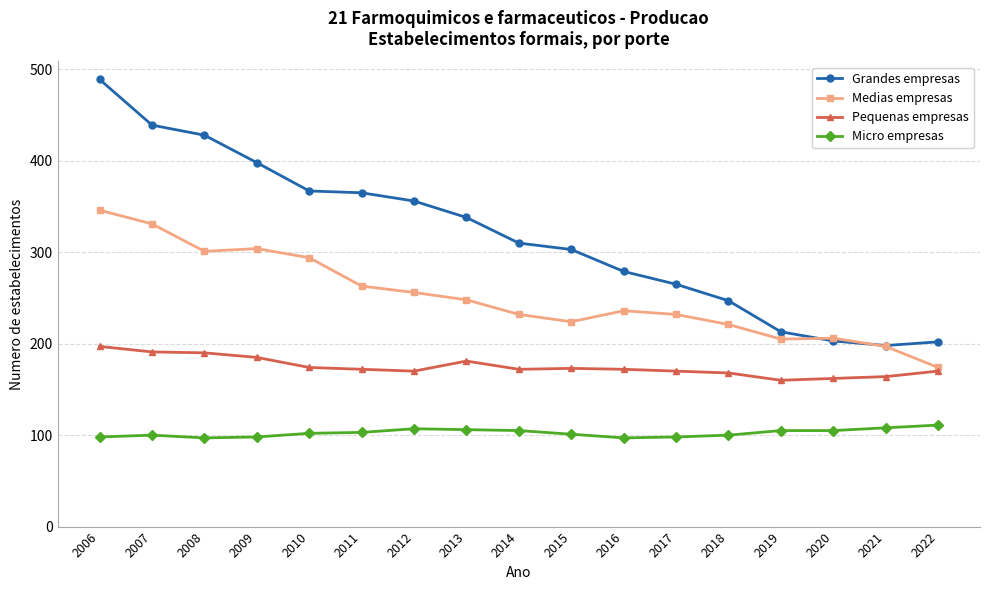

Is it true that Micro empresas equals 106 at 2013?

True